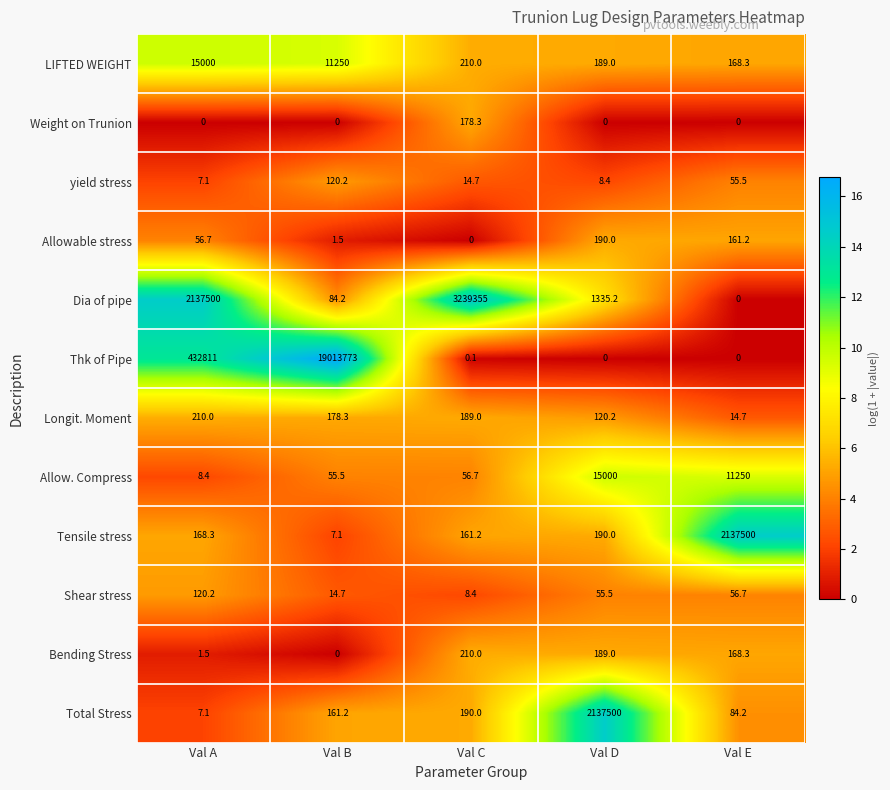

Read the Allow. Compress value at Val C.

56.7